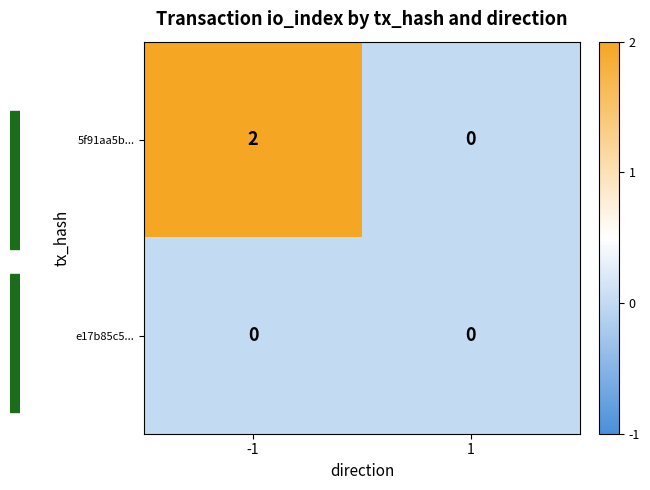

List the series in order of their peak value, highest first.

5f91aa5b..., e17b85c5...